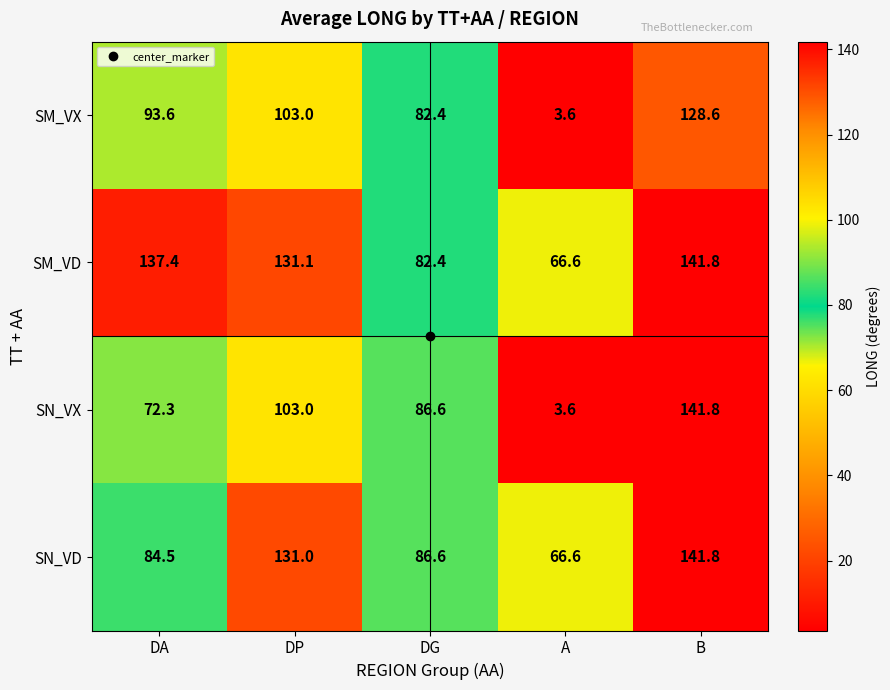

What is the smallest value displayed?

3.6